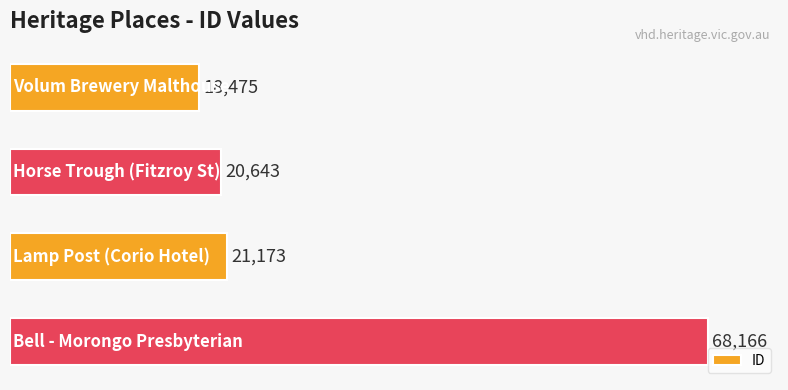

What is the minimum value shown in the chart?

18475